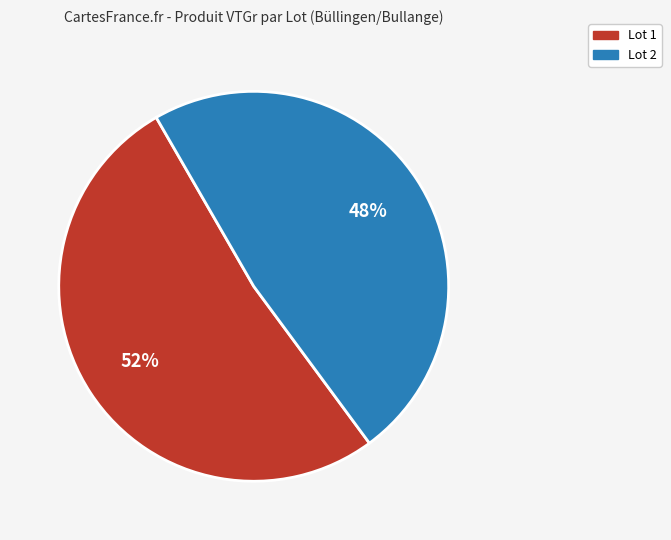

How many segments does this pie chart have?

2